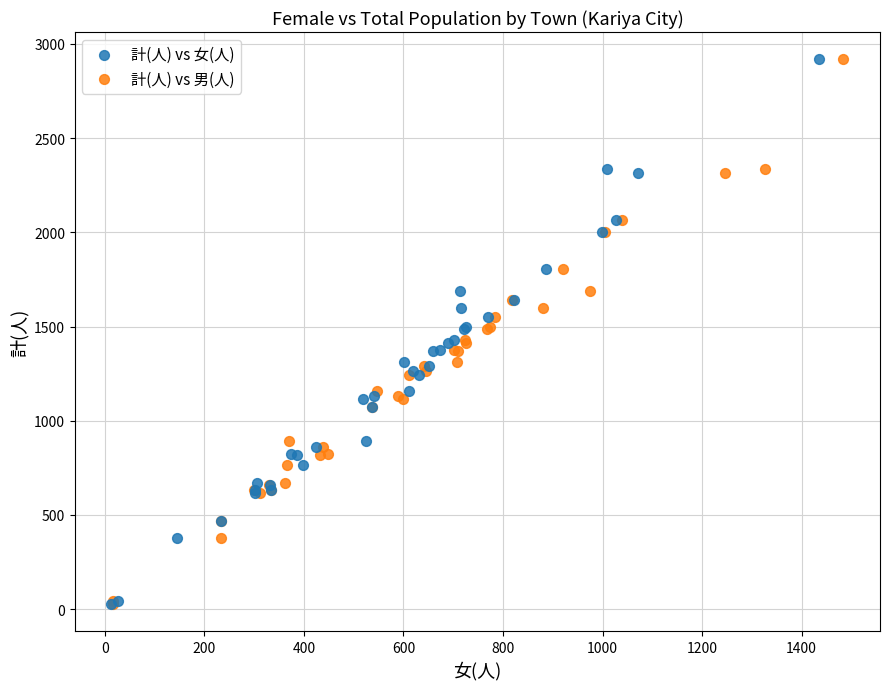

What are all the series names shown in the legend?

計(人) vs 女(人), 計(人) vs 男(人)